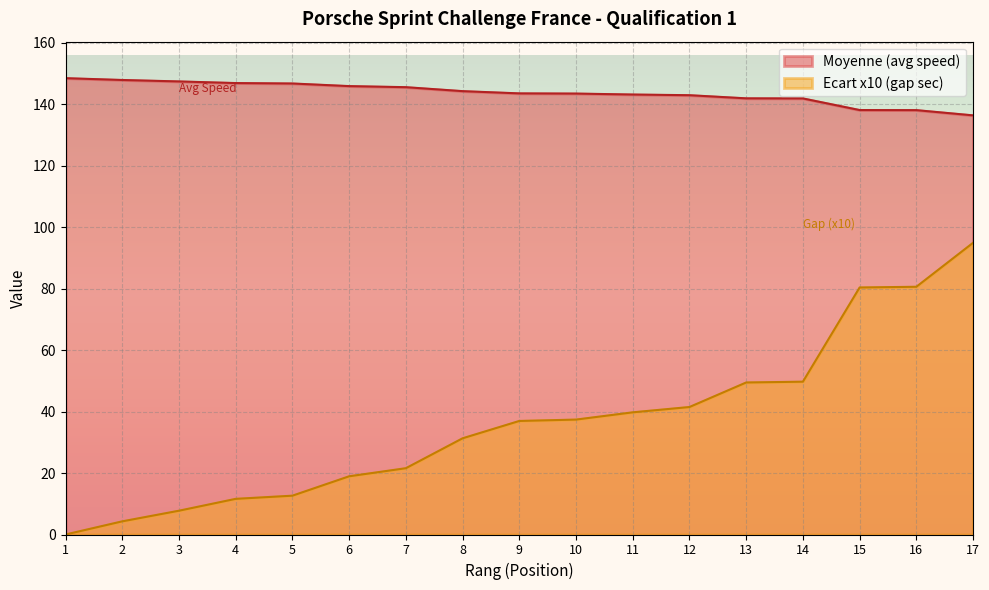

Reading right to left, what are all the values shown in this chart?

Moyenne (avg speed): 136.4	138.1	138.1	141.9	141.9	142.9	143.2	143.5	143.5	144.2	145.5	145.9	146.7	146.9	147.4	147.9	148.5
Ecart (gap sec): 94.9	80.6	80.4	49.7	49.5	41.5	39.8	37.4	36.9	31.3	21.6	18.9	12.6	11.6	7.7	4.3	0.0